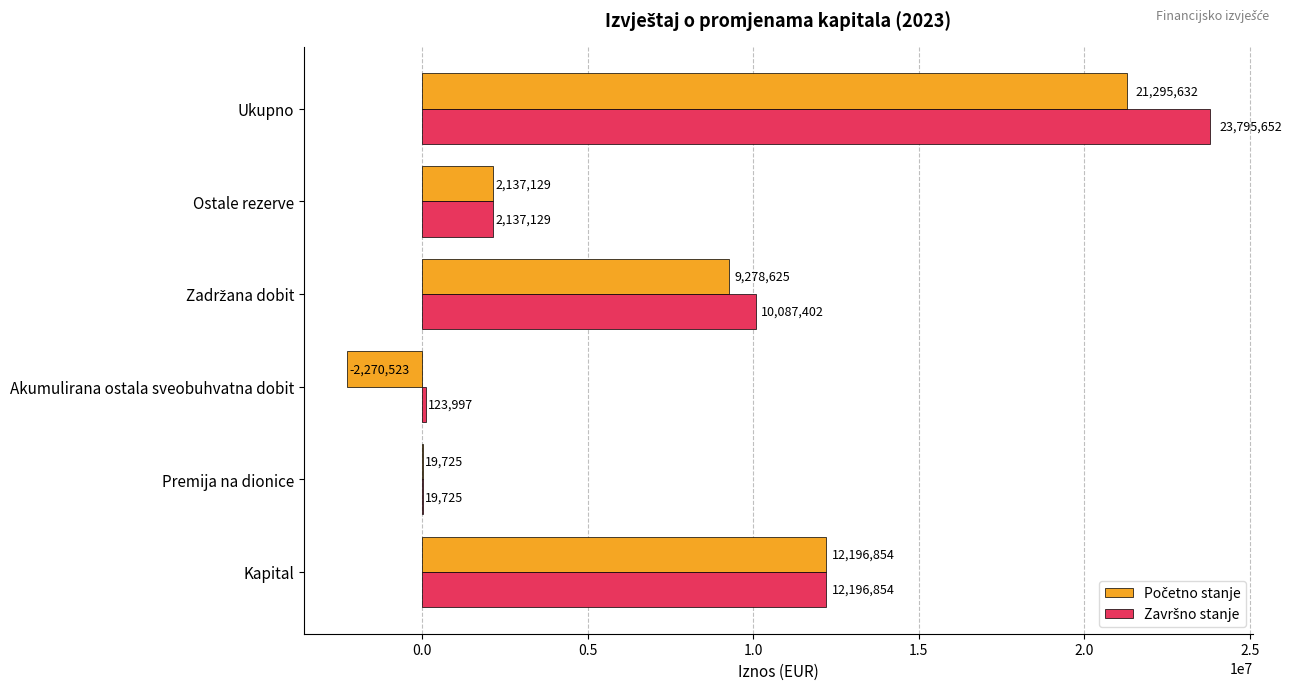

At which category is the sum across all series the highest?

Ukupno